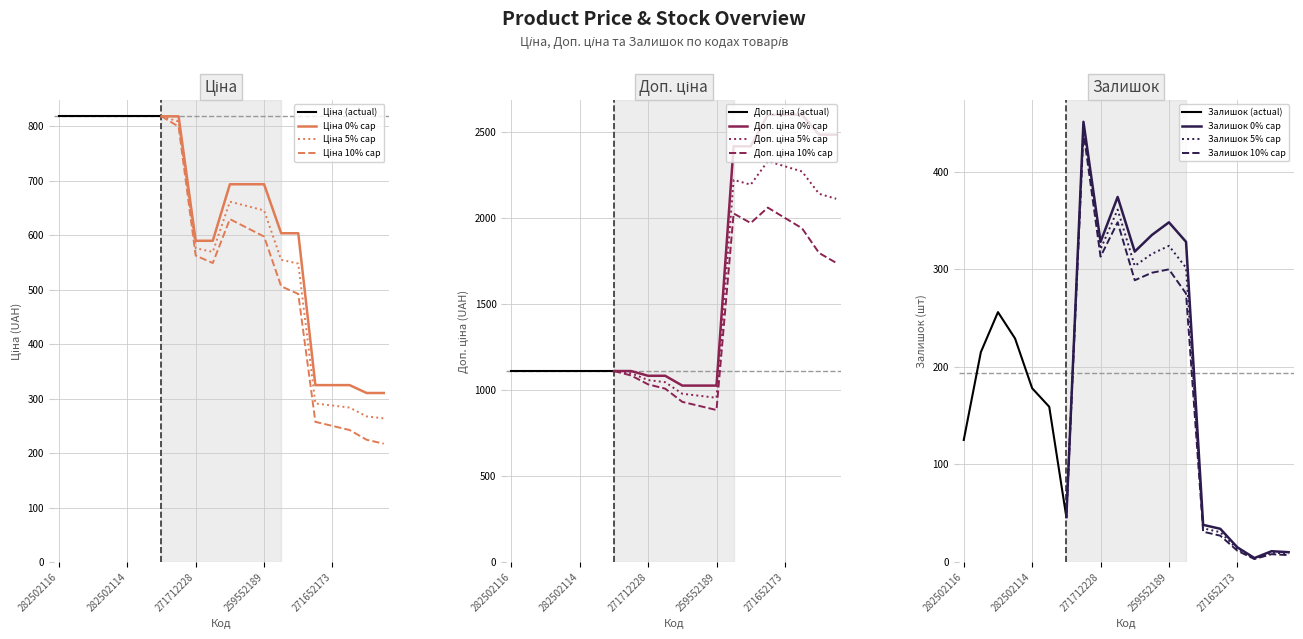

Rank the categories by Ціна value from lowest to highest.

271642174, 271642173, 271652174, 271652173, 271652172, 271712228, 271712227, 249092174, 249092173, 259552213, 259552212, 259552189, 282502116, 282502117, 282502110, 282502115, 282502114, 282502113, 282502112, 282502111